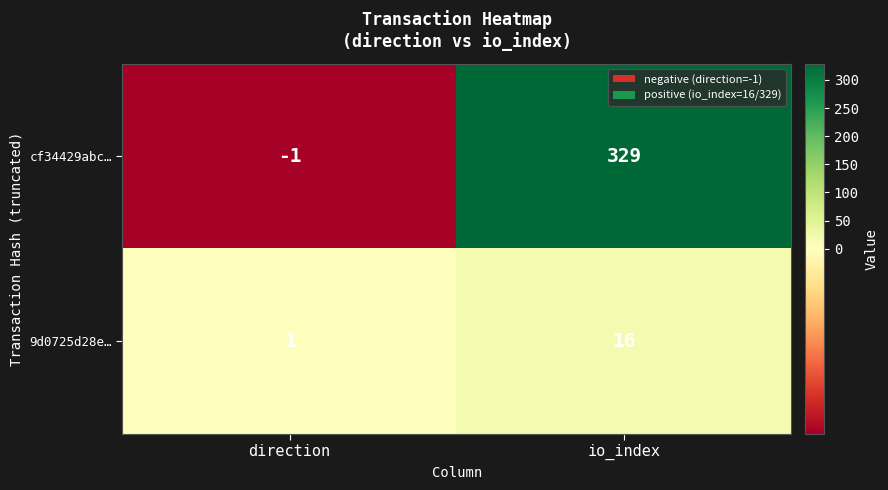

Reading left to right, list all the values displayed in this chart.

cf34429abc…: direction=-1	io_index=329
9d0725d28e…: direction=1	io_index=16